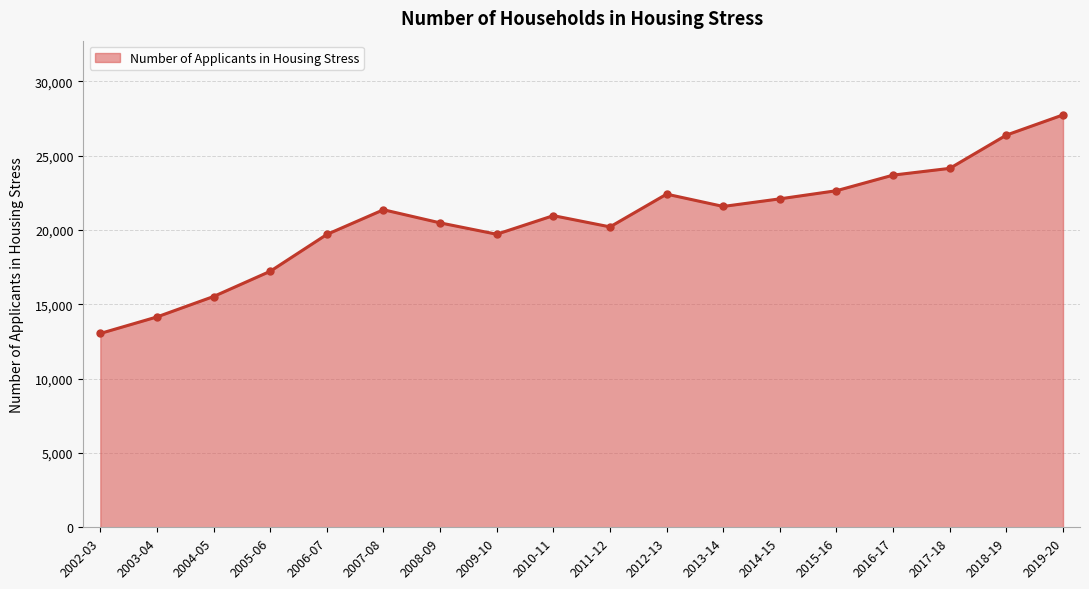

How many series are shown in this chart?

1